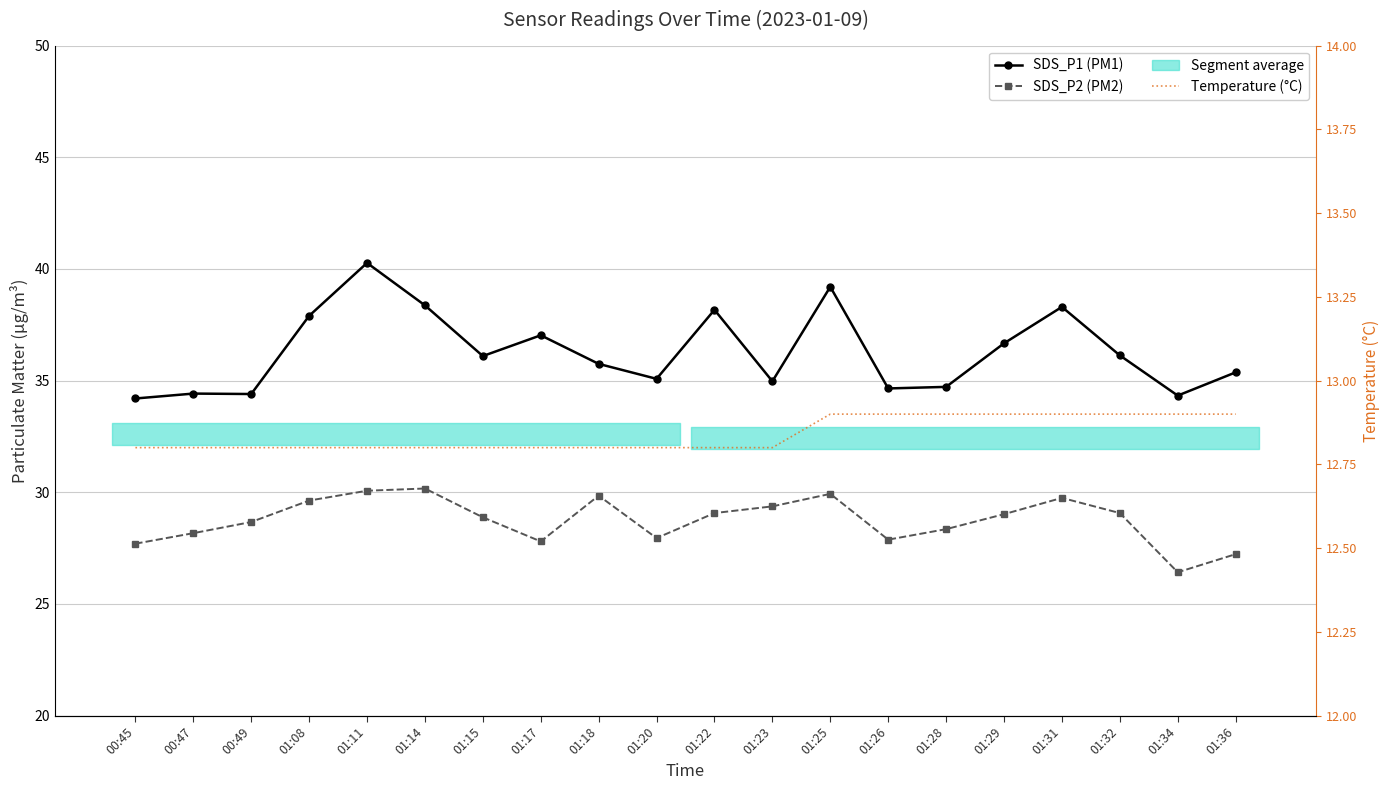

Is the value of SDS_P2 (PM2) at 01:22 greater than the value of Temperature (°C) at 01:23?

Yes